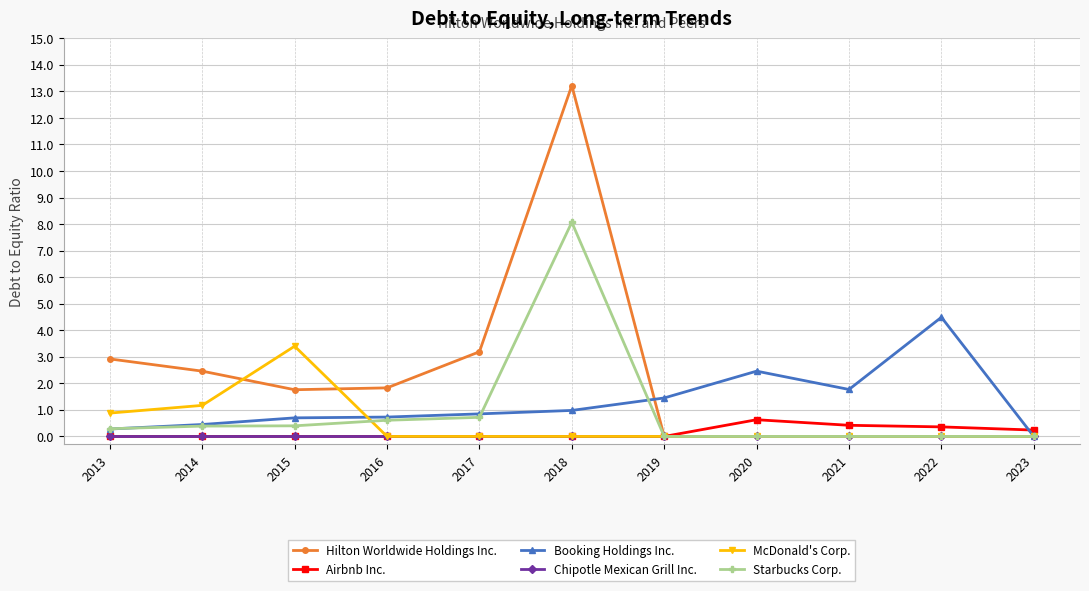

True or false: Hilton Worldwide Holdings Inc. and McDonald's Corp. cross at least once.

True